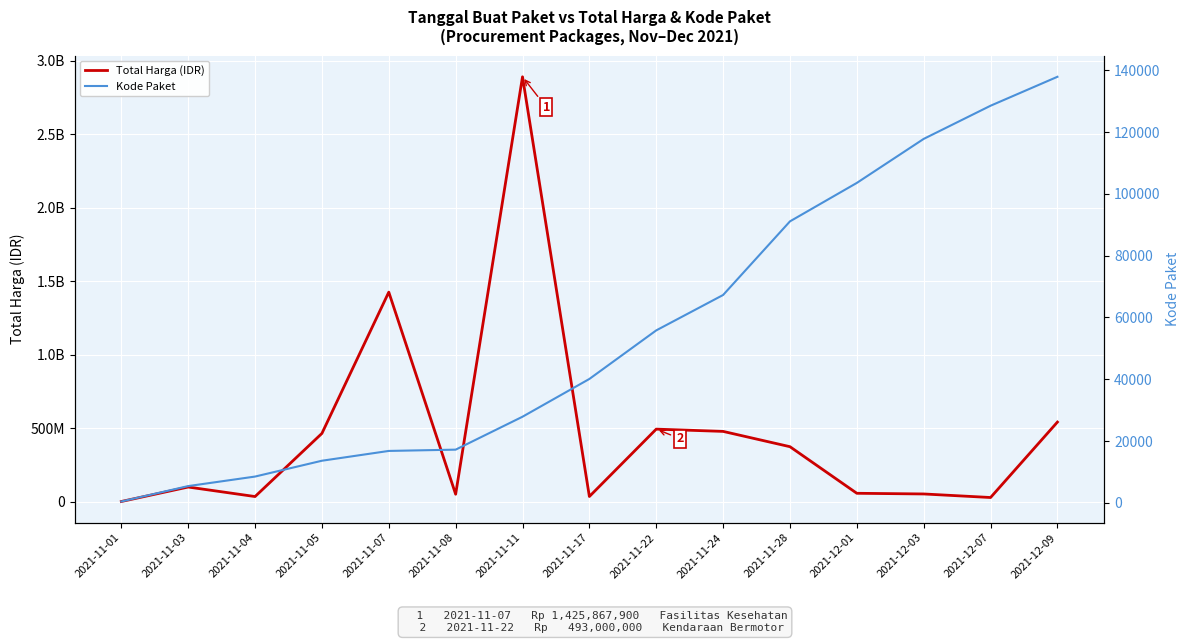

Where is Total Harga (IDR) nearest to the value 1446227800?

2021-11-07